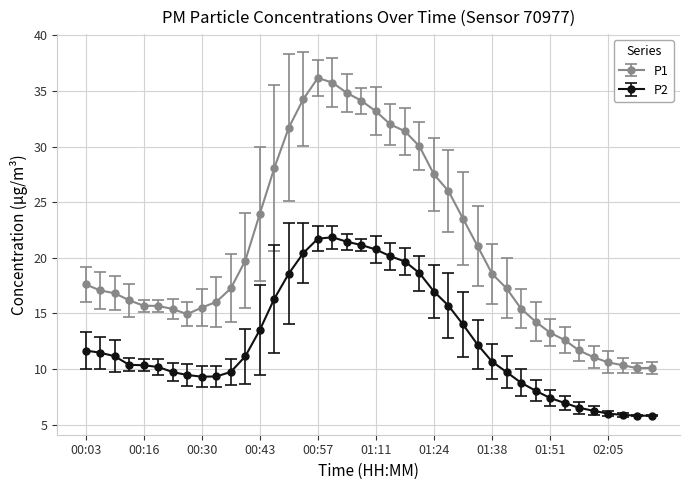

What is the greatest value displayed?

36.2